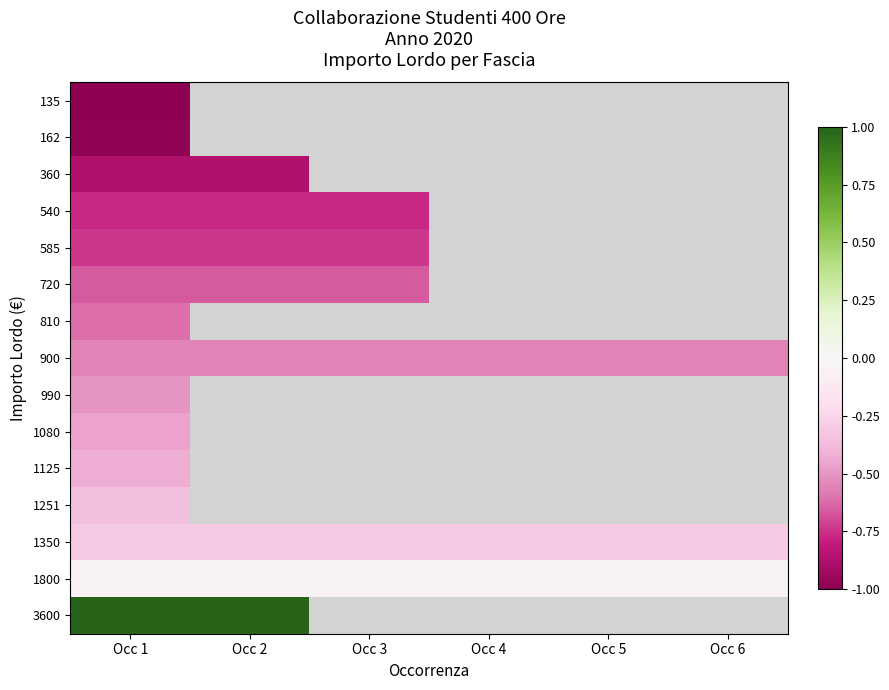

Between Occ 5 and Occ 3, which is larger?

Occ 3